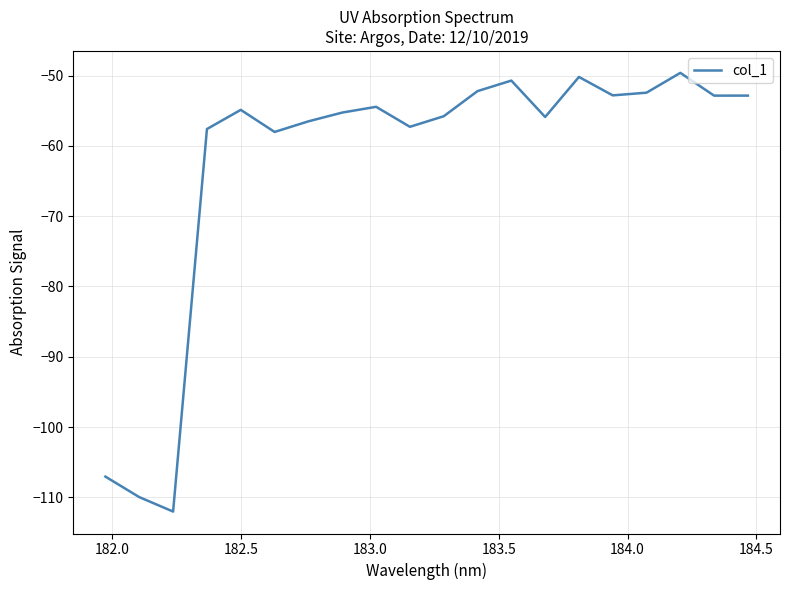

What is the difference between the maximum and minimum values?

62.4